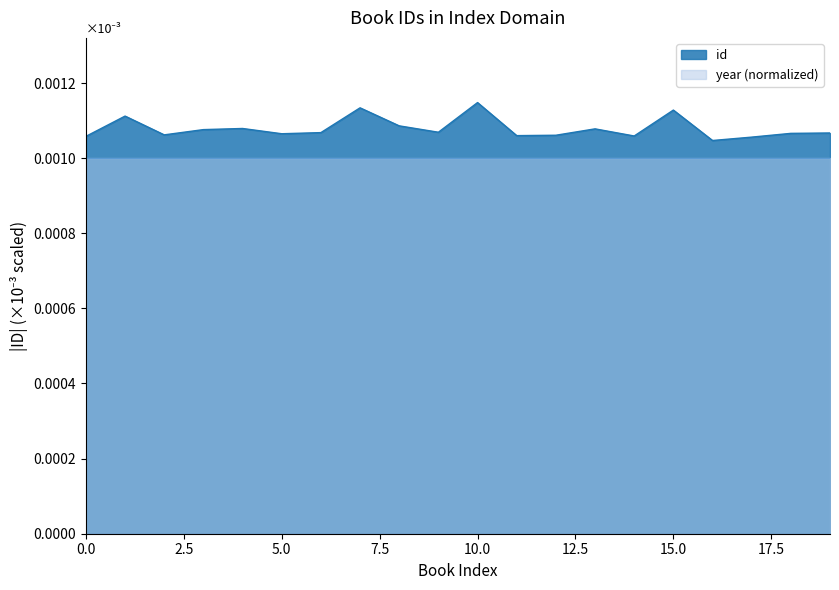

Which series has the widest spread of values?

id